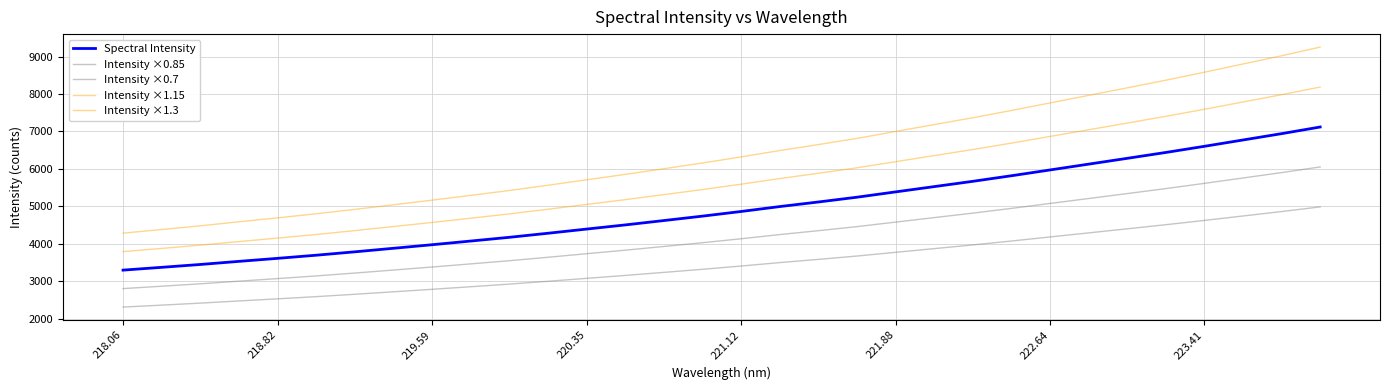

Does the chart display data point markers on the line(s)?

No